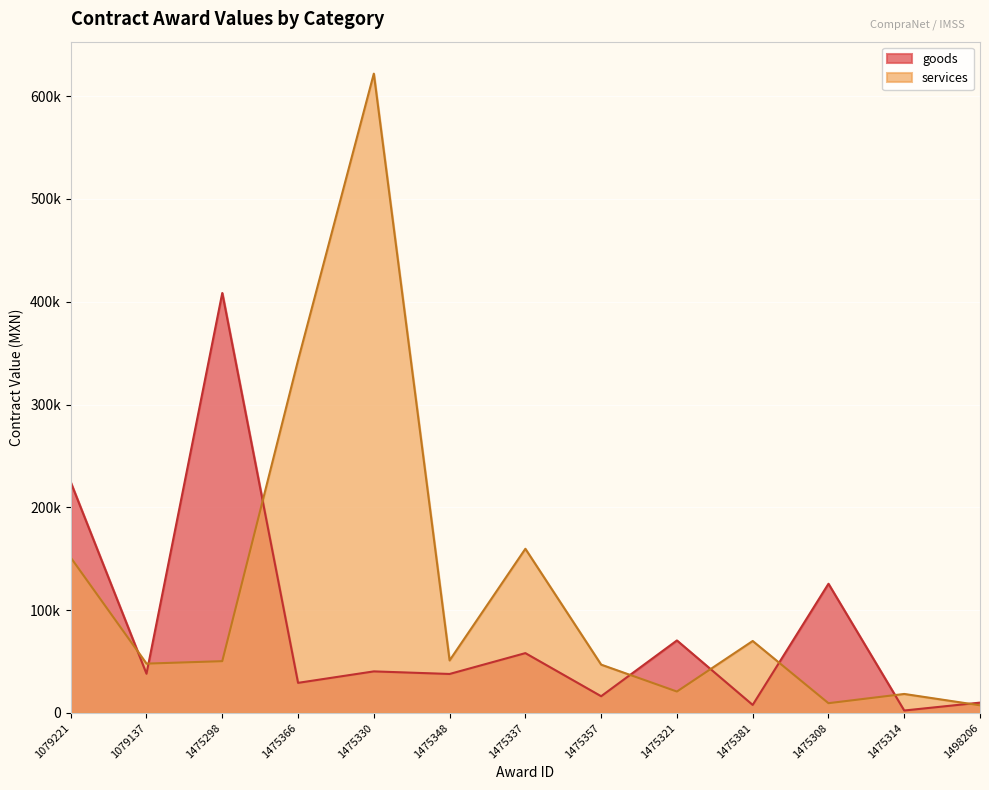

What is the maximum value for goods?

408520.0